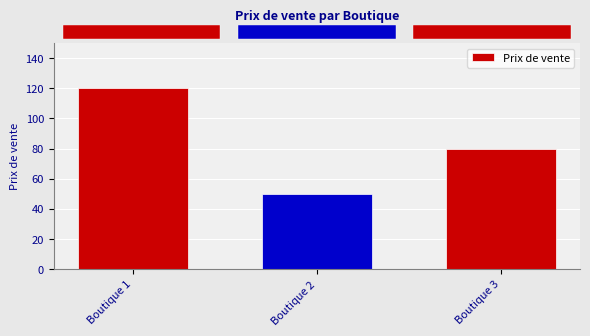

Read the value at Boutique 1.

120.0